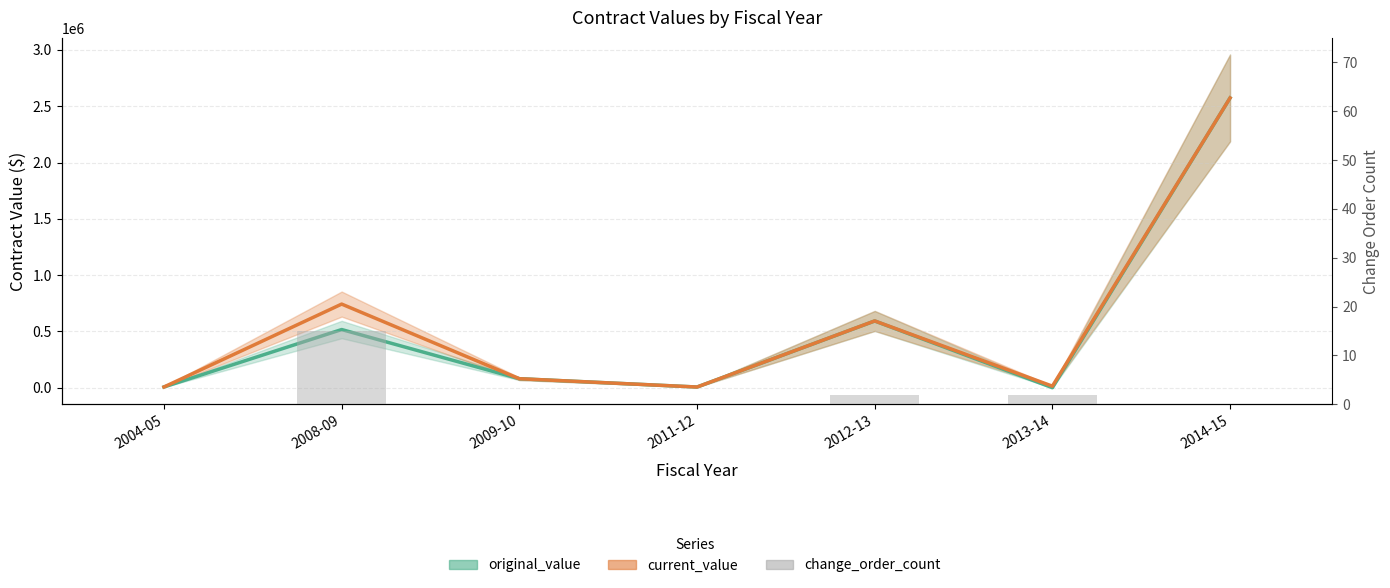

The value at 2004-05 is 0. True or false?

True